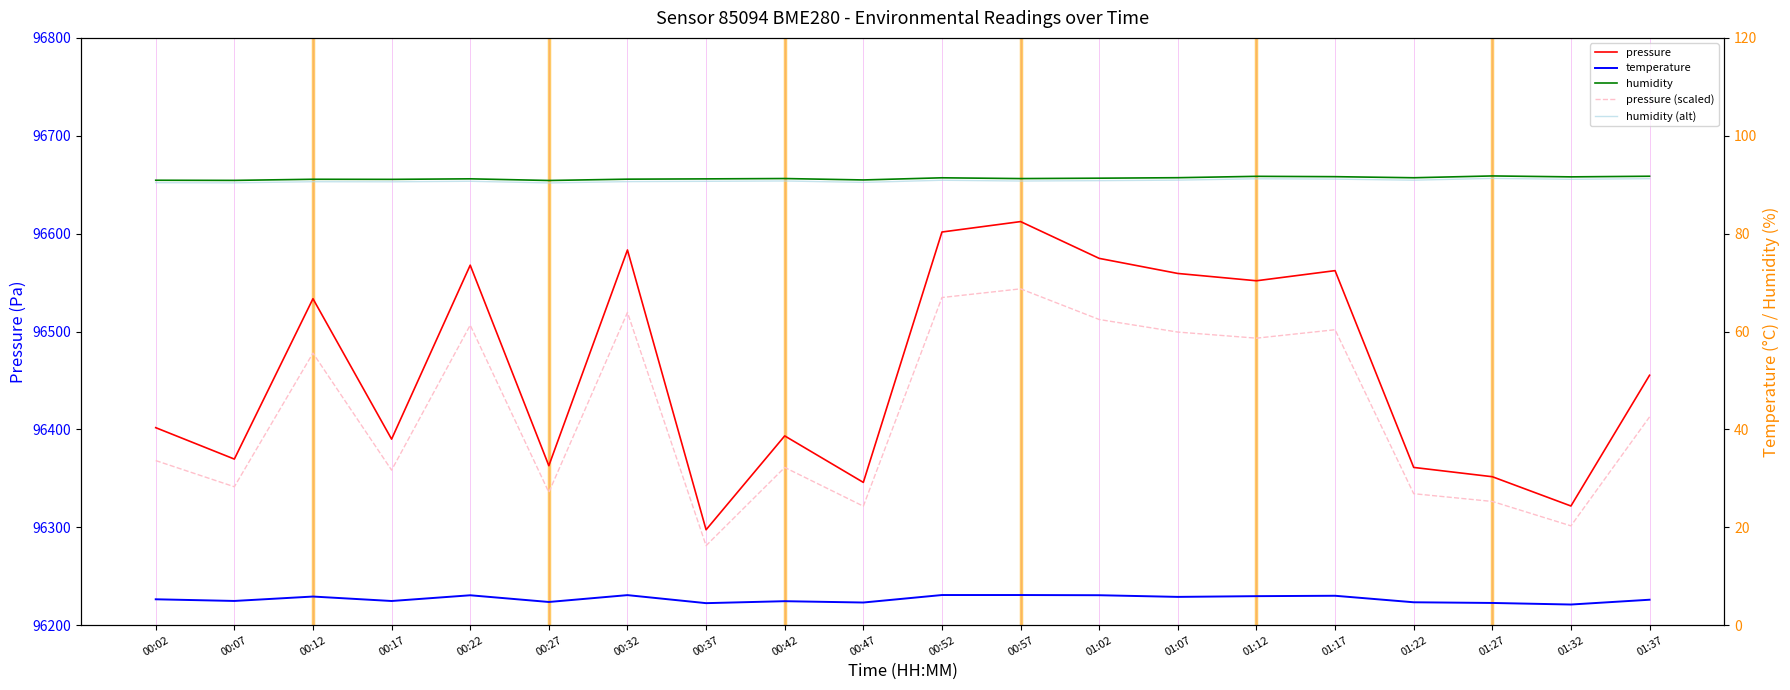

How many lines are shown in the chart?

5